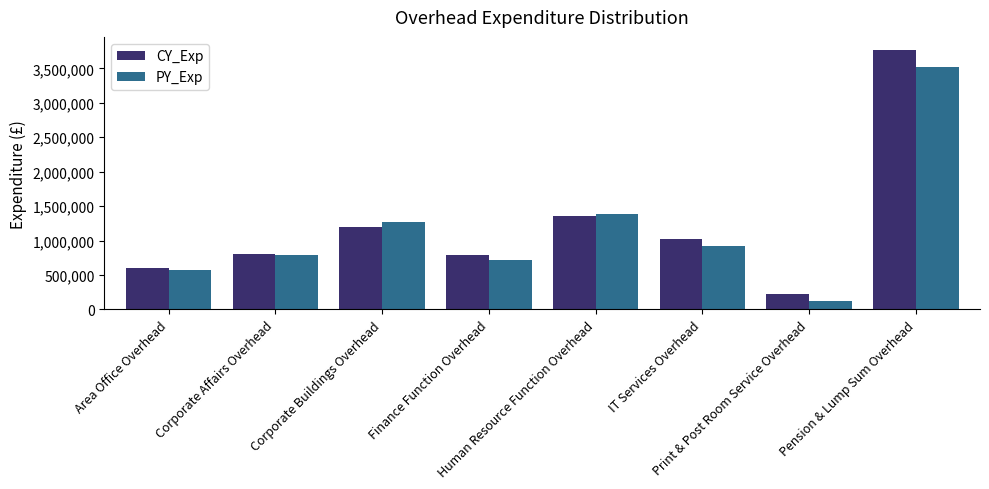

What is the label of the 7th bar from the right?

Corporate Affairs Overhead